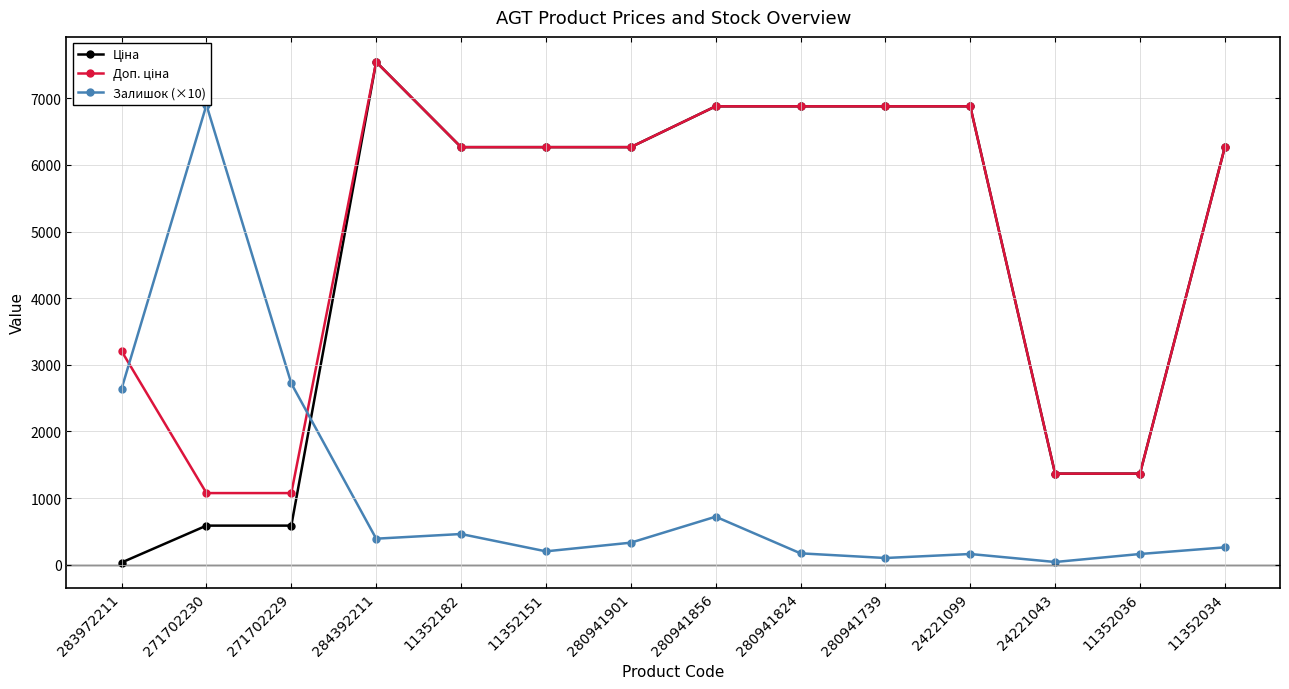

What is the sum of the Доп. ціна values at 24221099 and 280941824?

13759.0